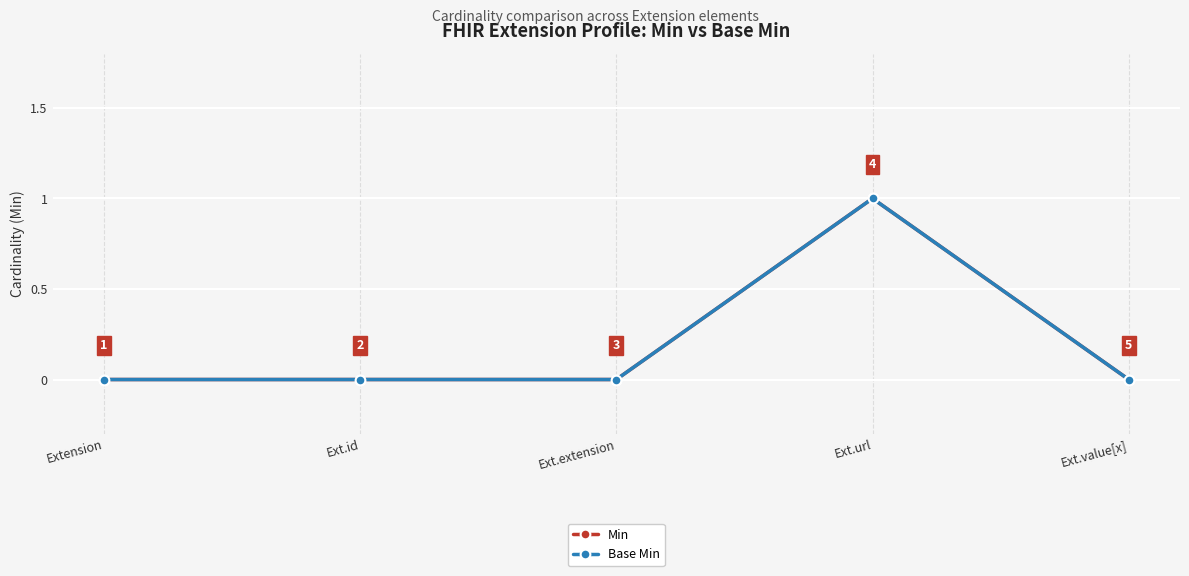

Between Ext.id and Ext.value[x], which is larger?

Ext.id